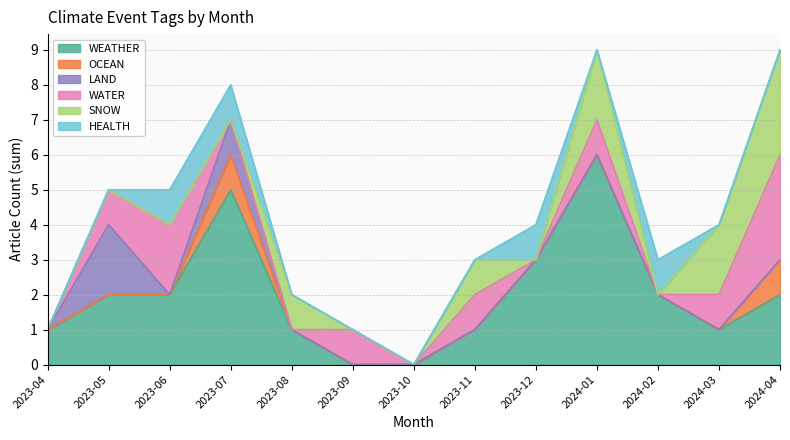

At which label does WEATHER reach its peak?

2024-01